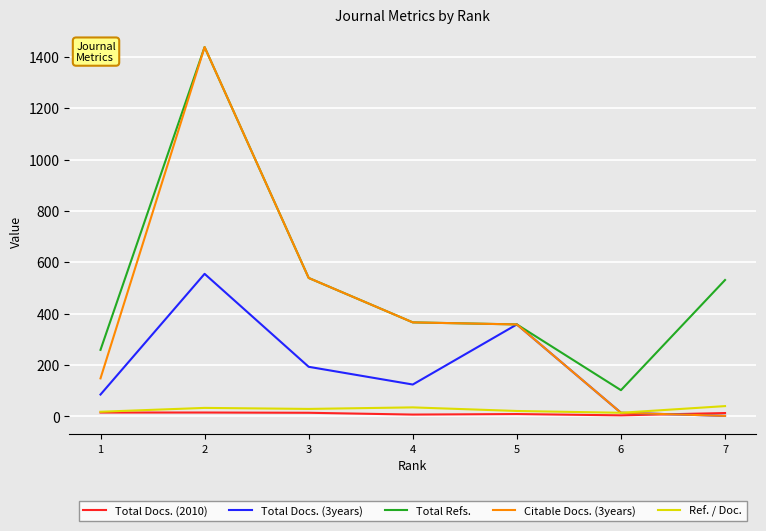

Which series has the largest range (max minus min)?

Citable Docs. (3years)